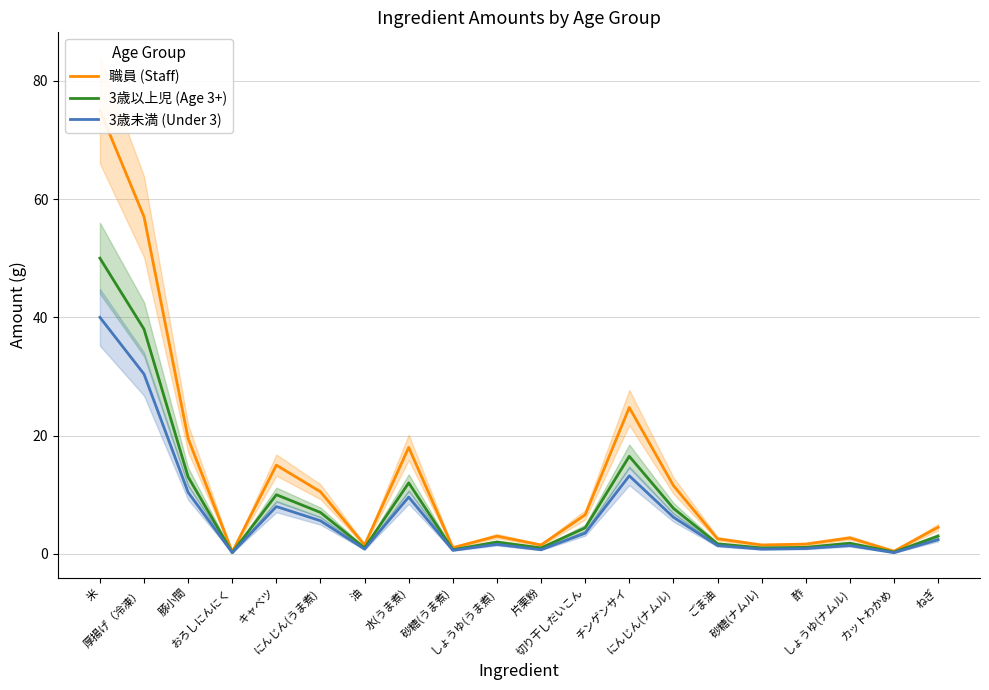

What is the value of the 職員 (Staff) point at the 4th from the left?

0.3